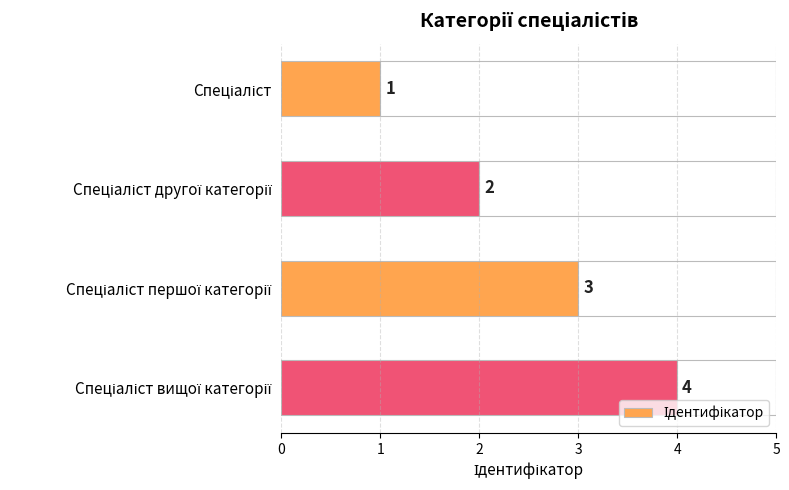

What is the value of the 3rd bar from the top?

3